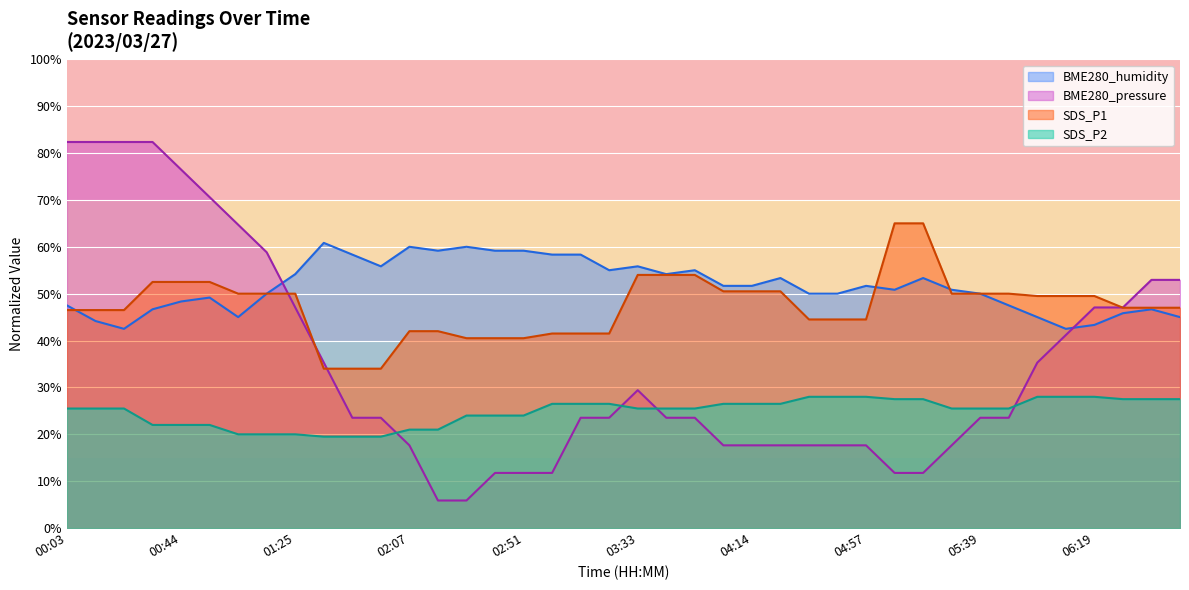

True or false: BME280_humidity and SDS_P2 cross at least once.

False